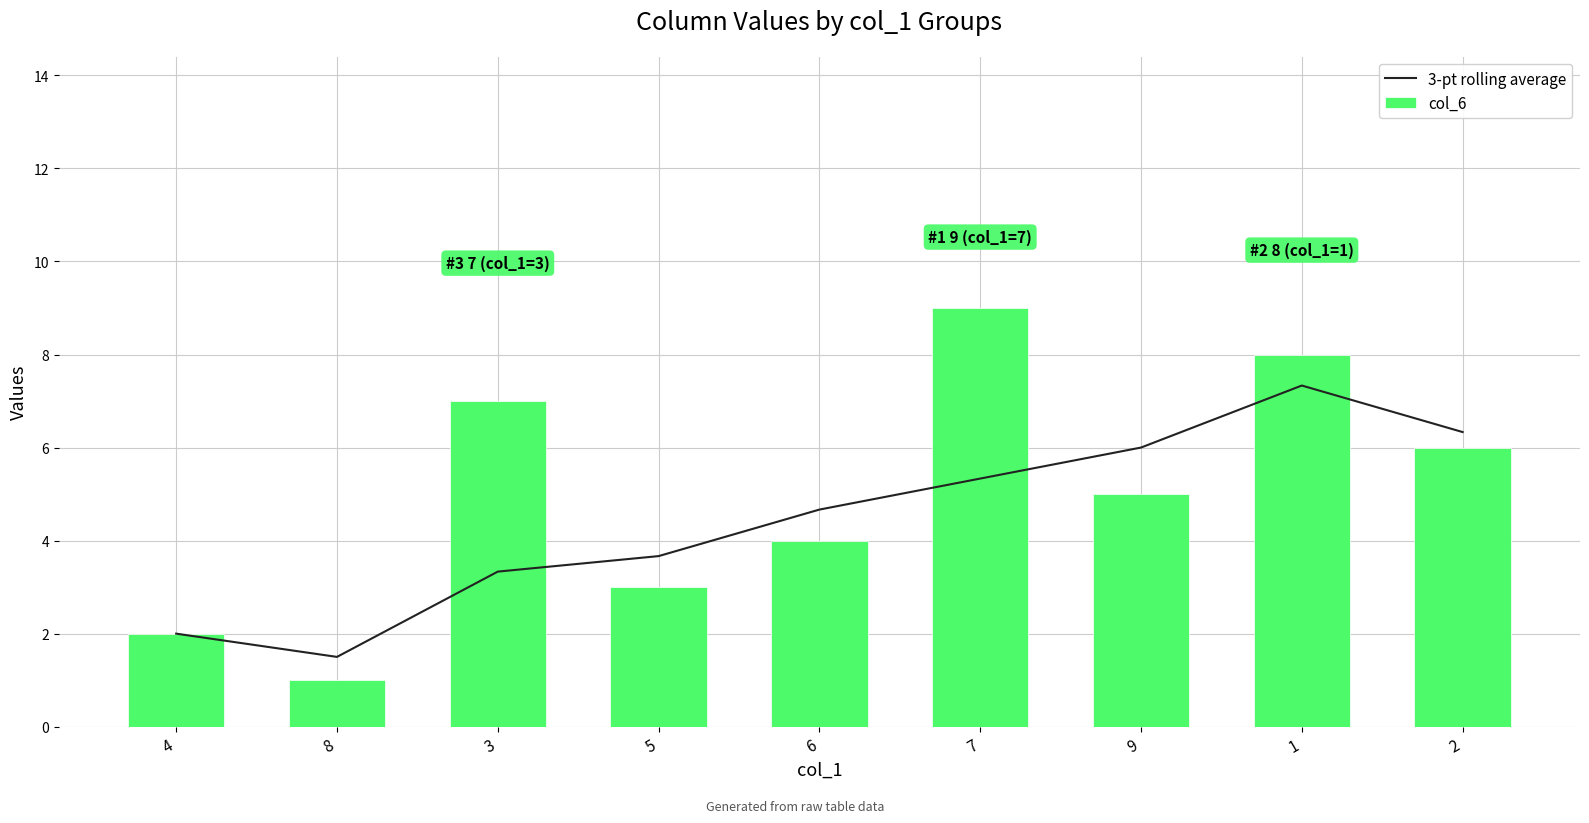

What is the highest value of the 3-pt rolling average series?

7.3